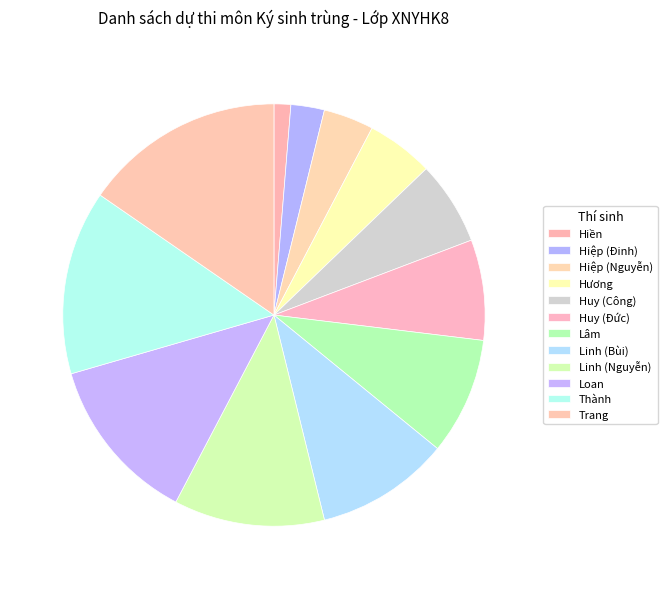

Is it true that Hương is 5% of the pie?

True